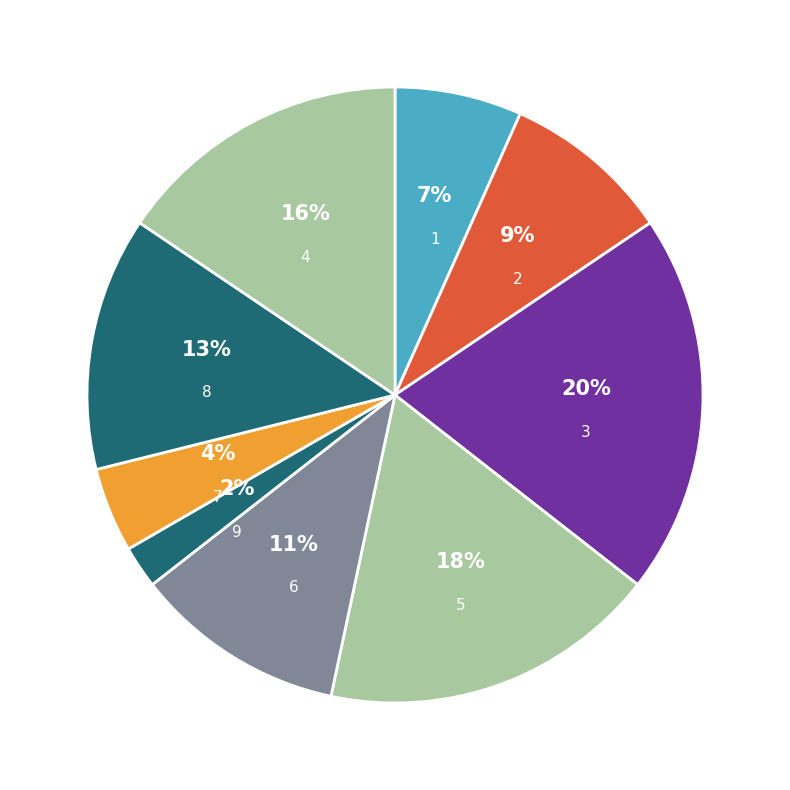

How many segments does this pie chart have?

9